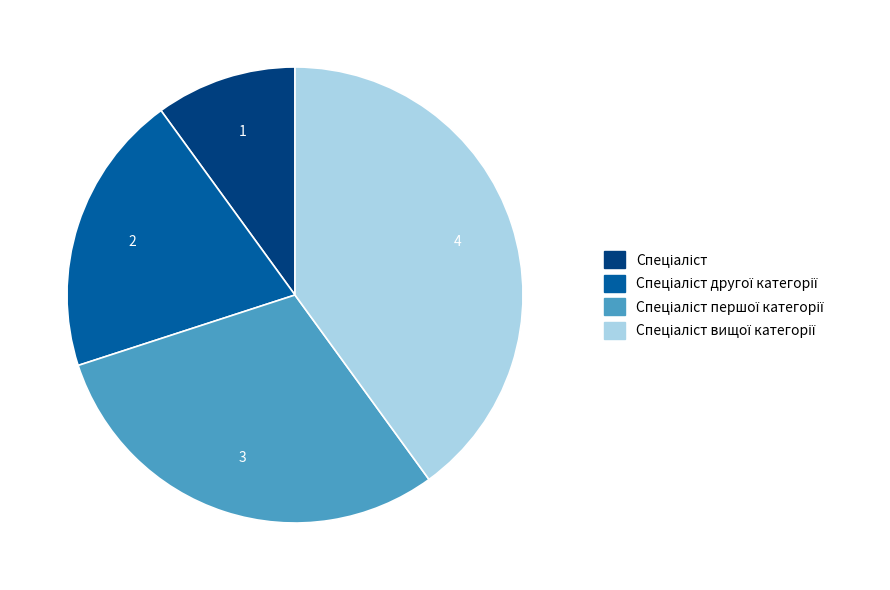

How many slices are in this pie chart?

4